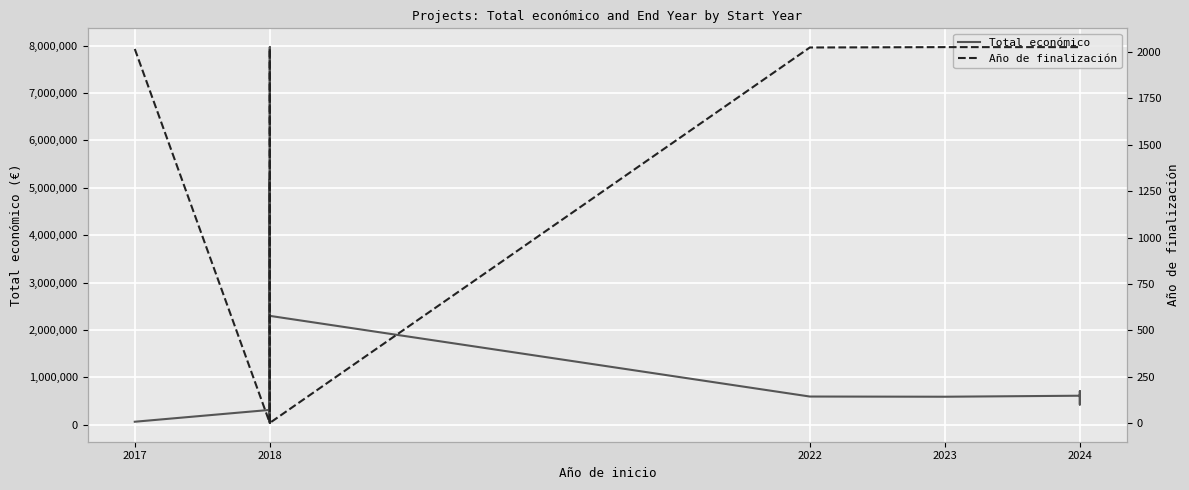

How many lines are shown in the chart?

2